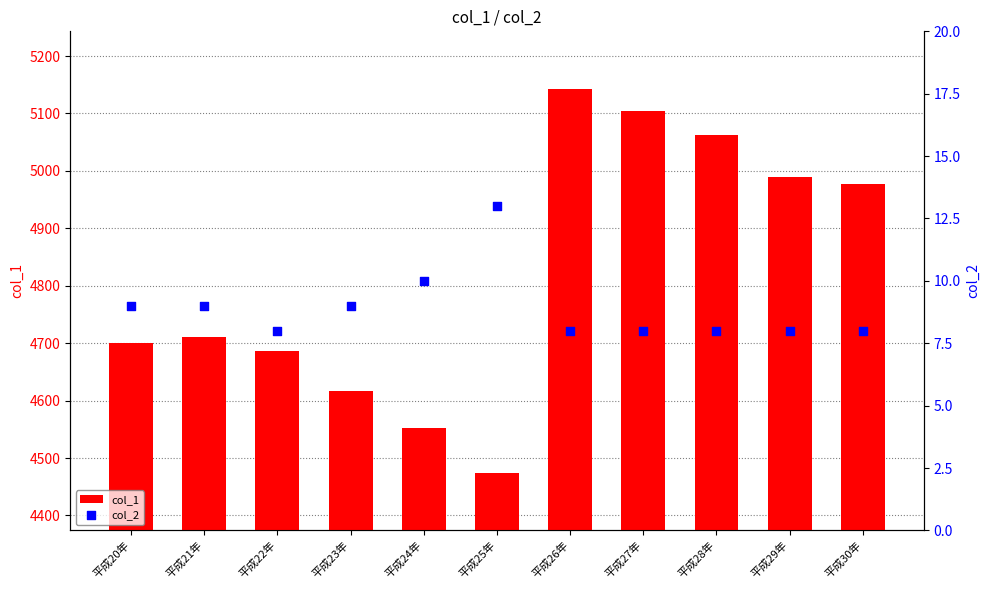

Which series has the largest total across all categories?

col_1